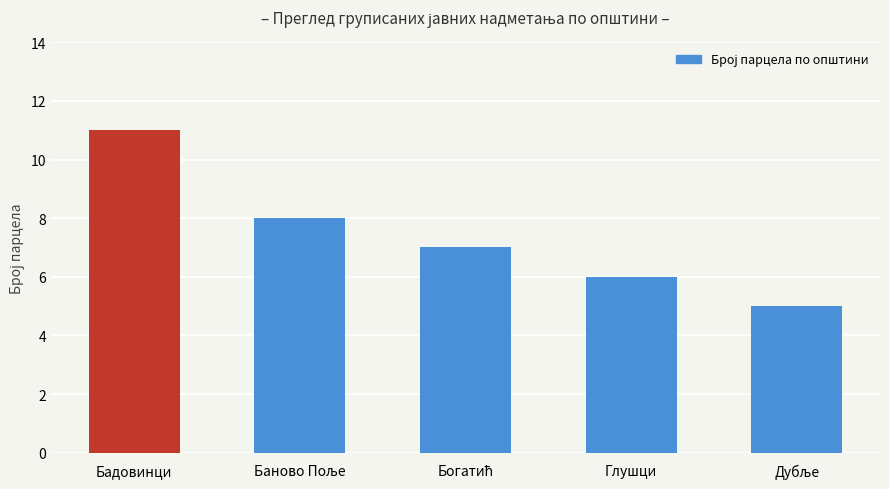

What is the difference between the second highest and second lowest values?

2